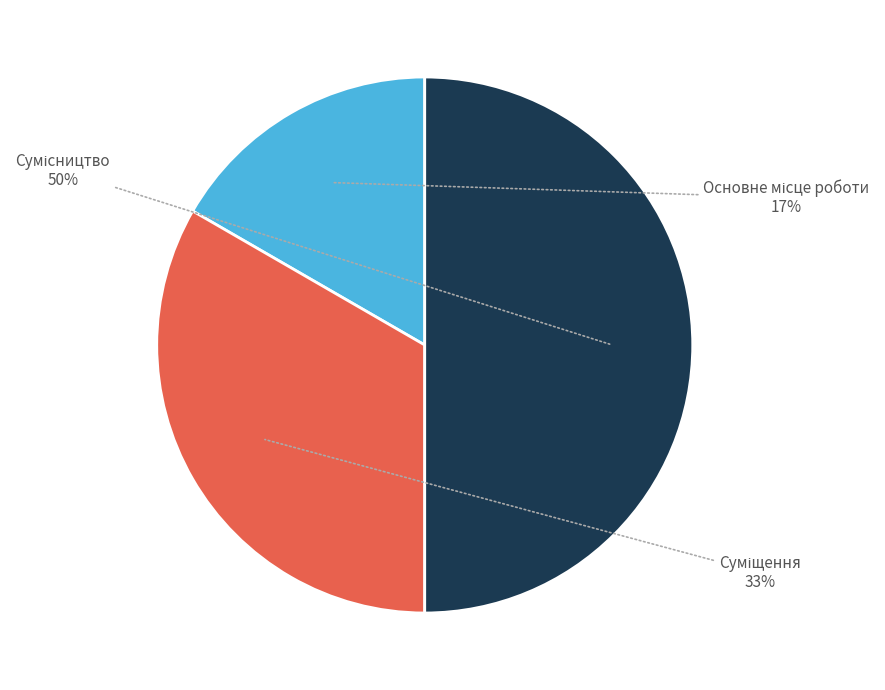

To the nearest percent, what is the difference between the largest and smallest slice percentages?

33%